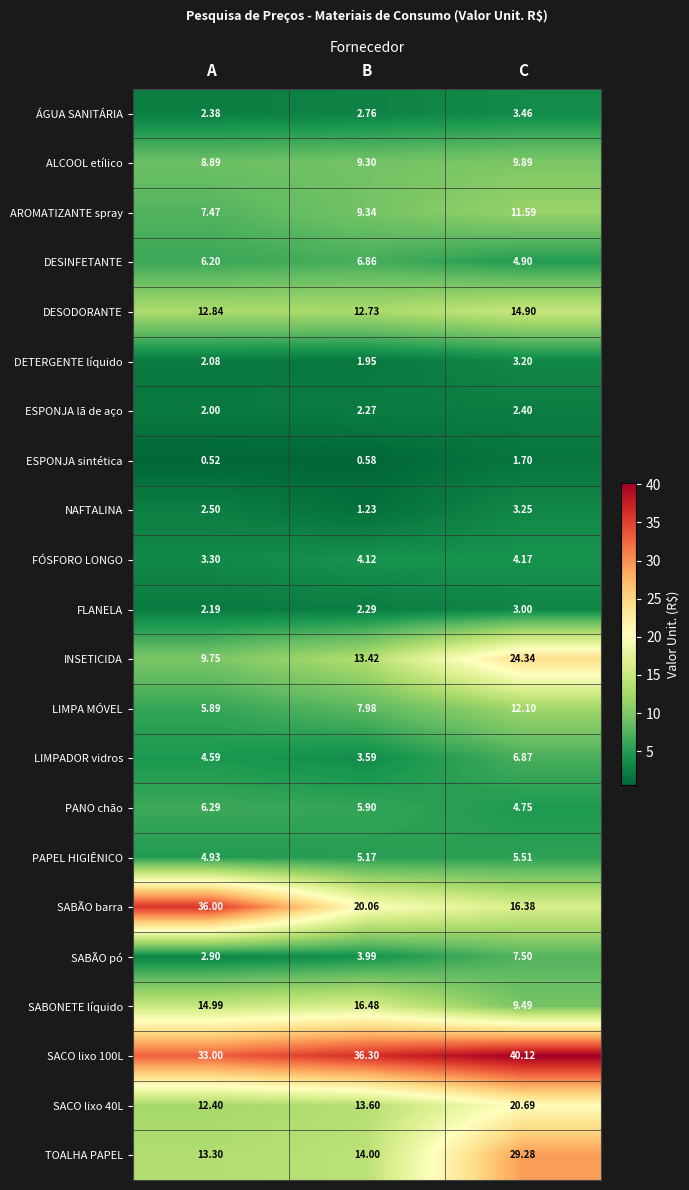

List the labels in order of TOALHA PAPEL value, smallest first.

A, B, C